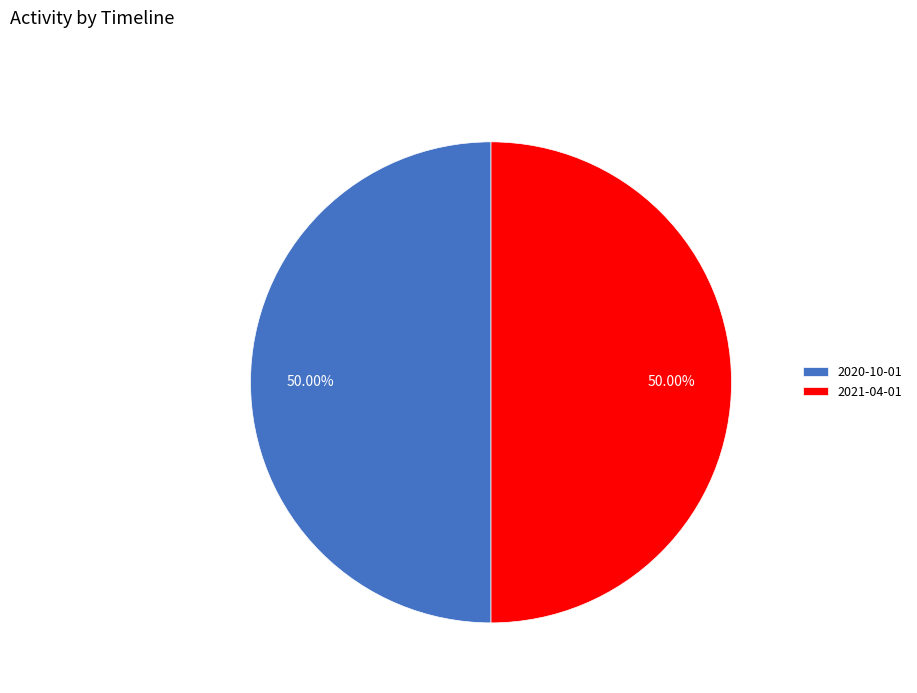

What is the ratio of the value at 2020-10-01 to the value at 2021-04-01?

1.0